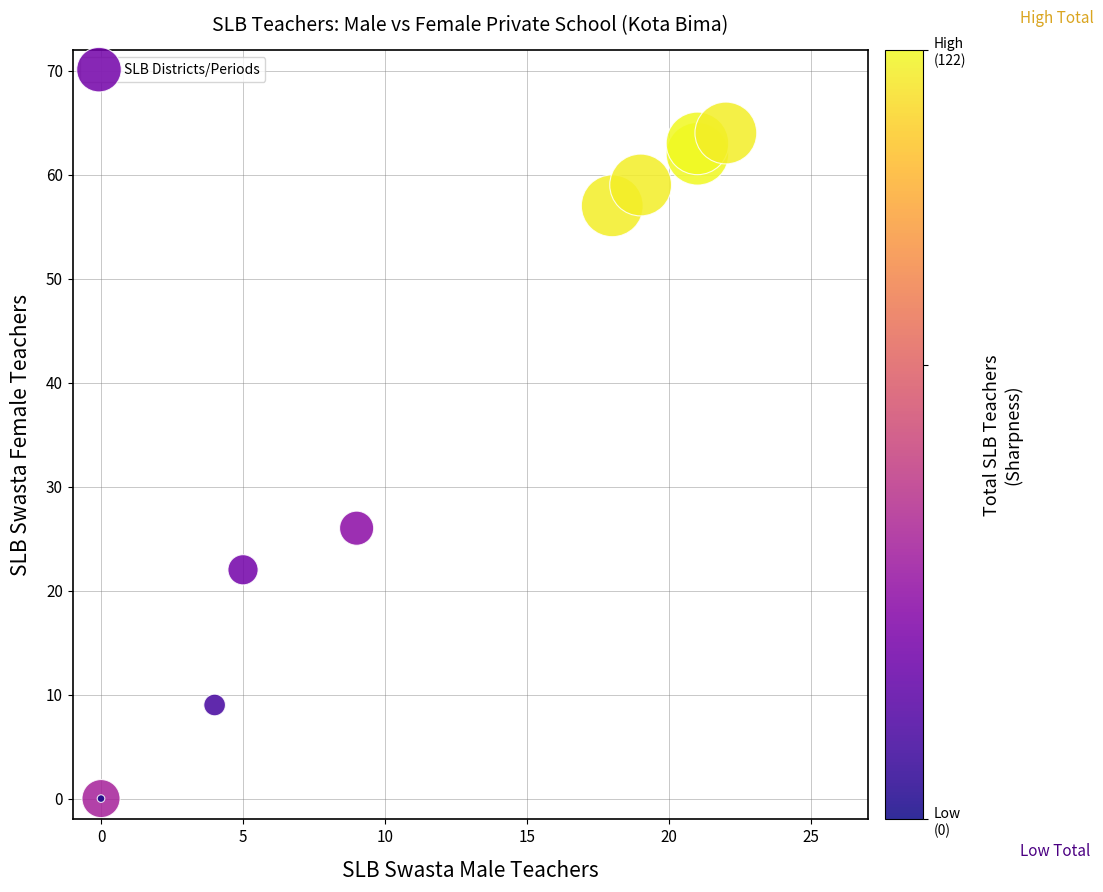

What Y value in the scatter plot is closest to 32?

26